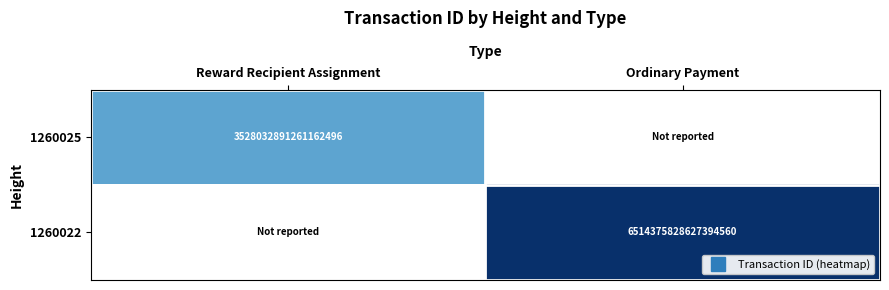

The 1260025 series shows 6098142994593056768.0 at Reward Recipient Assignment. True or false?

False